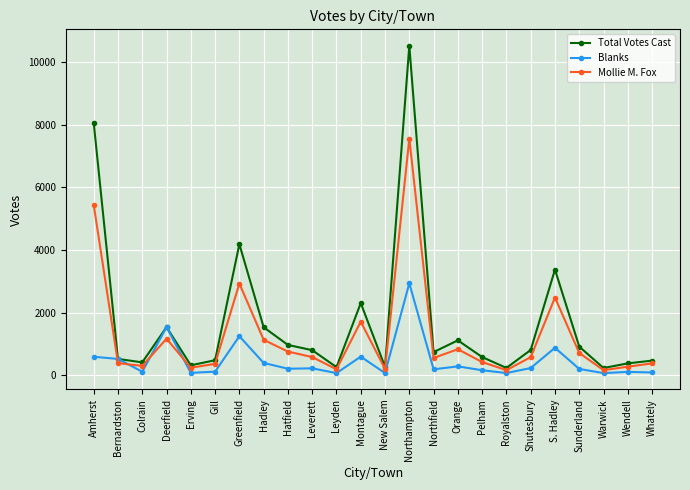

Which series has the largest total across all categories?

Total Votes Cast